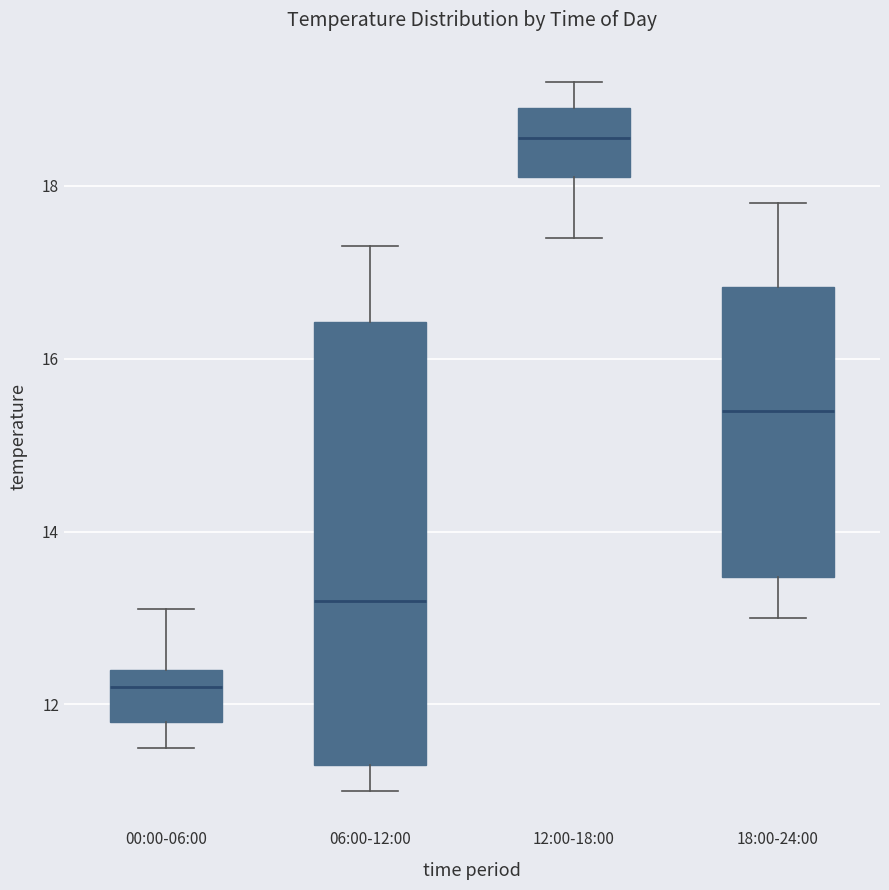

Reading left to right, transcribe this box plot: for each box, give where its median line is, the range the box spans, and where its two whiskers end, as read against the y-axis. The values are not printed on the chart, so give them approximately, as read against the axis.

00:00-06:00: median 12.2, box 11.8 to 12.4, whiskers 11.6 to 13.2
06:00-12:00: median 13.2, box 11.4 to 16.4, whiskers 11.0 to 17.4
12:00-18:00: median 18.6, box 18.2 to 19.0, whiskers 17.4 to 19.2
18:00-24:00: median 15.4, box 13.4 to 16.8, whiskers 13.0 to 17.8